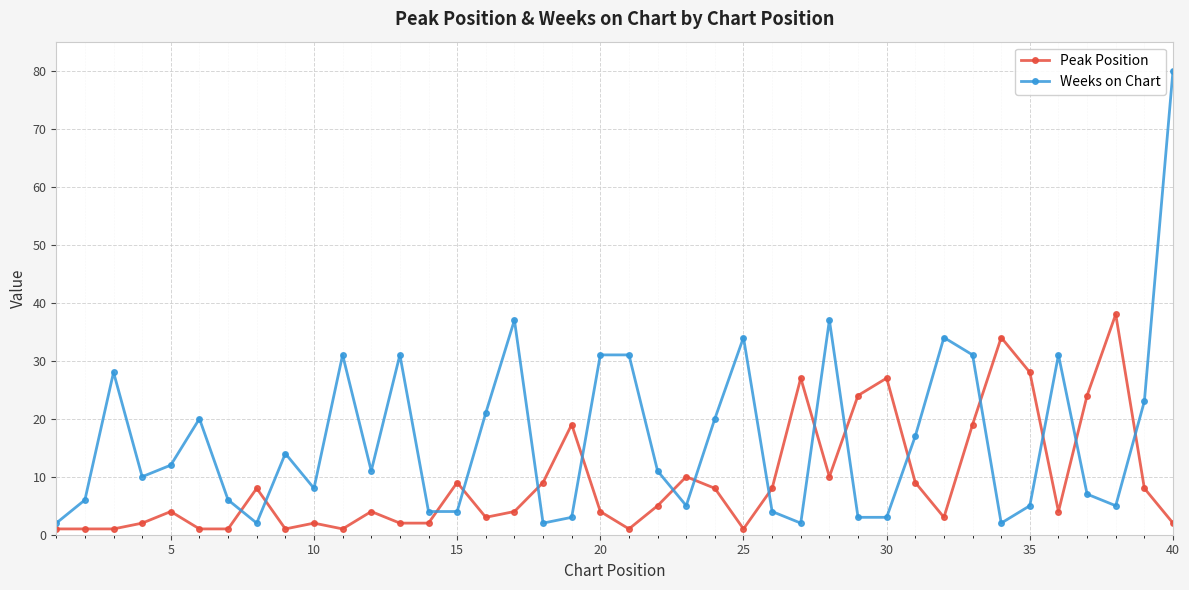

What is the greatest value displayed?

80